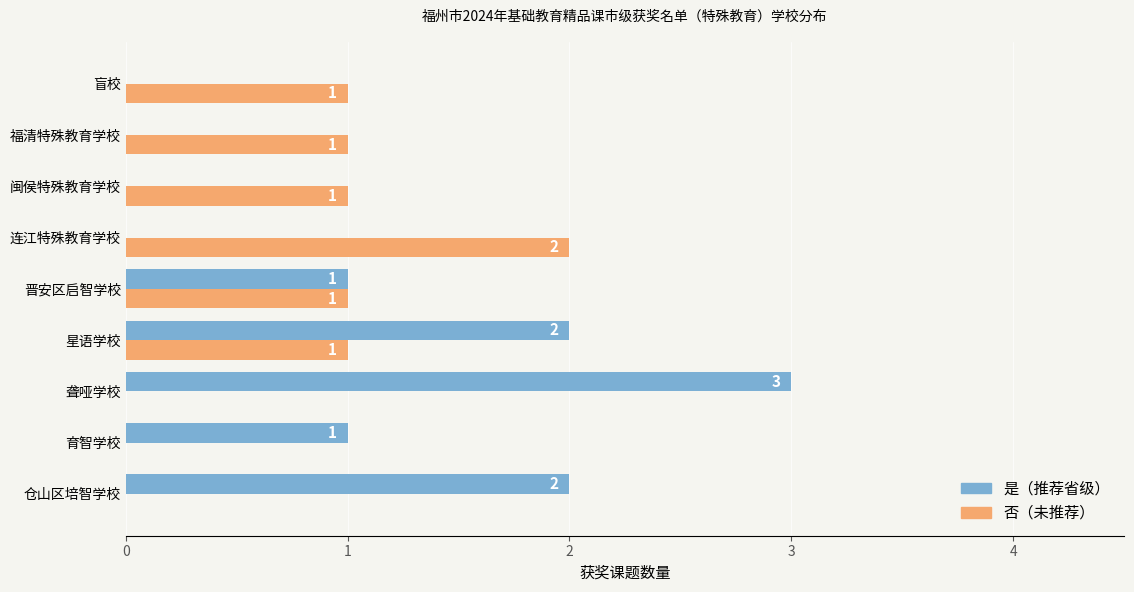

Is the value of 否（未推荐） at 育智学校 greater than the value of 是（推荐省级） at 星语学校?

No